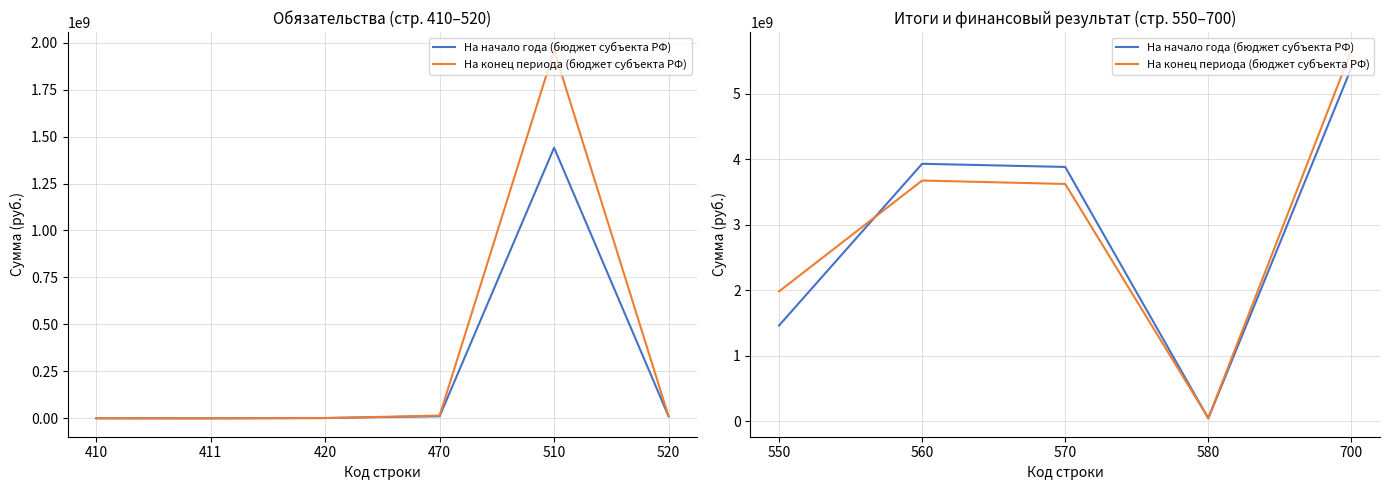

How many data points in На начало года (бюджет субъекта РФ) are less than 3884273391?

2